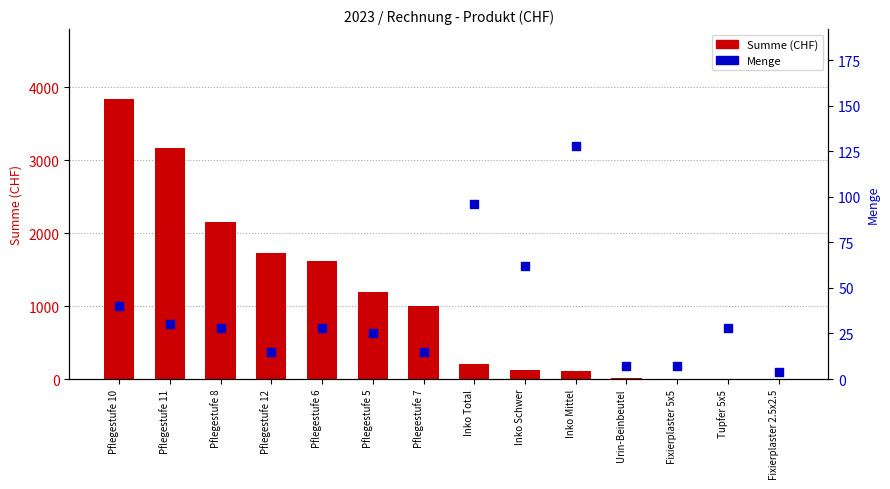

What are all the series names shown in the legend?

Summe (CHF), Menge